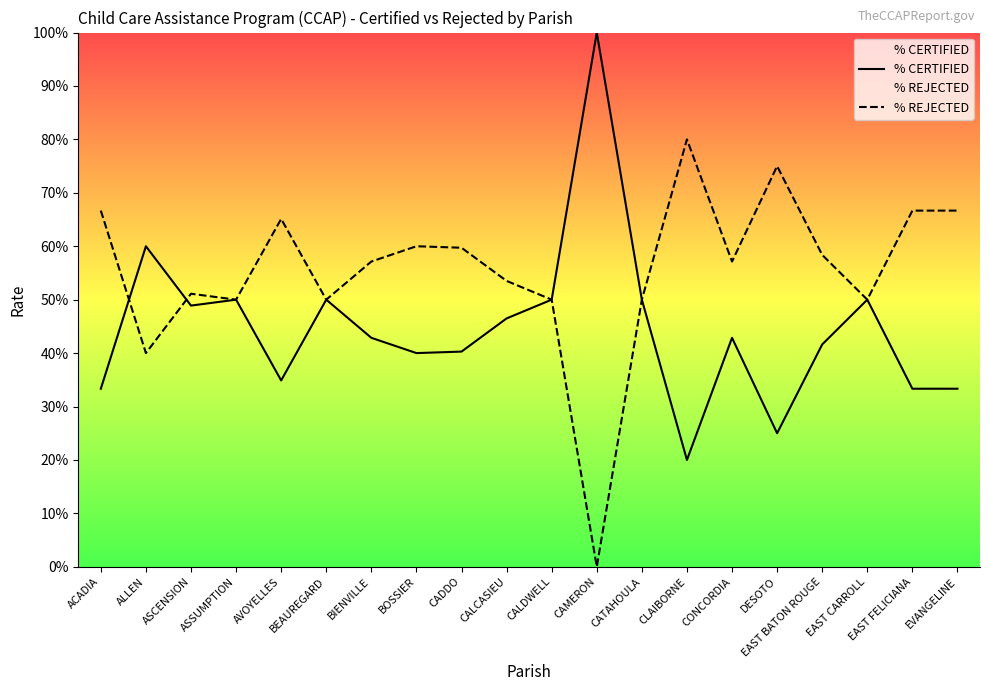

List the series in order of their overall mean, lowest first.

% CERTIFIED, % REJECTED